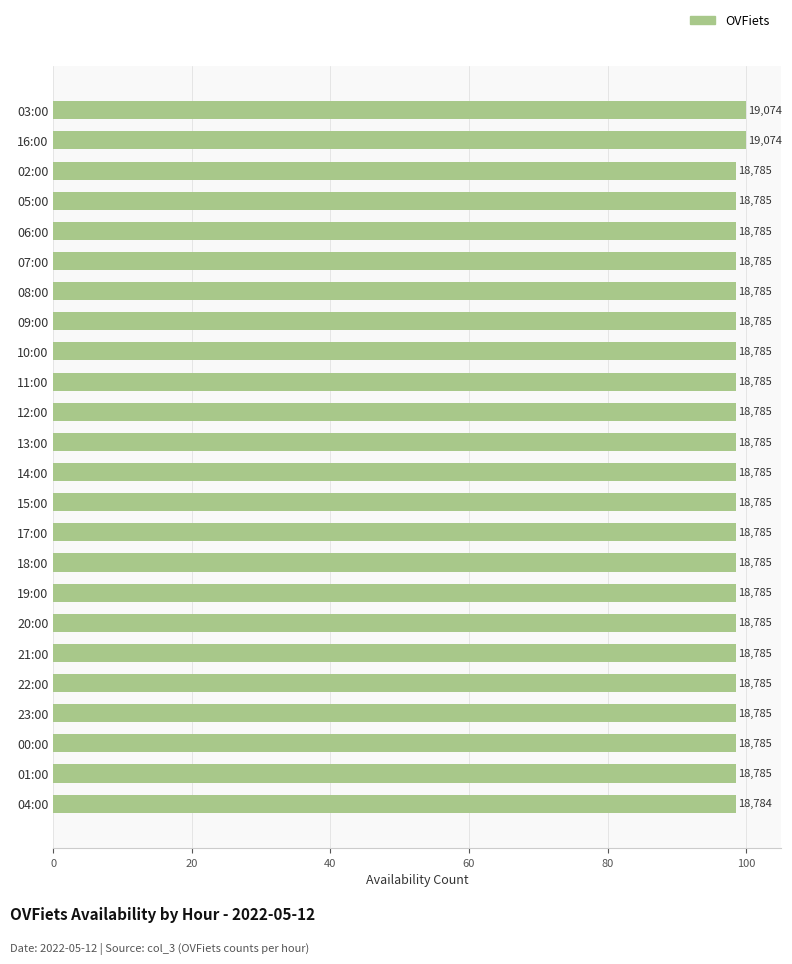

What is the difference between the maximum and minimum values?

1.5